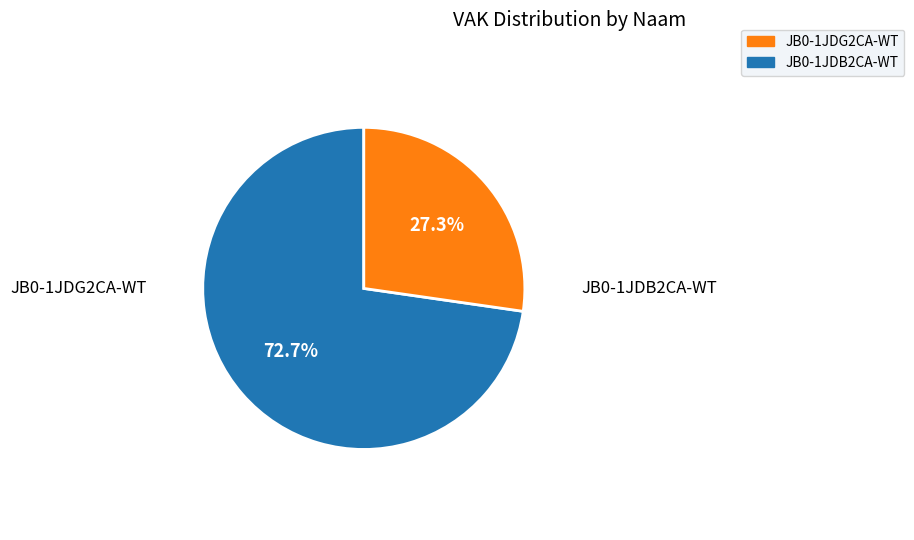

How many segments does this pie chart have?

2